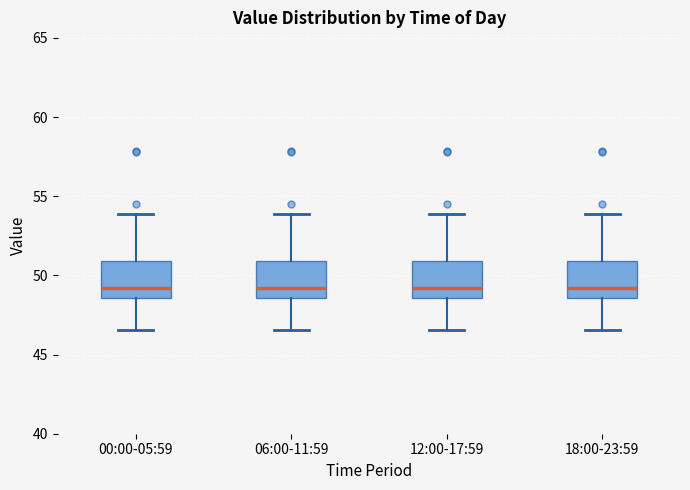

Where does the median line of the box for 06:00-11:59 sit on the y-axis? The values are not printed on the chart, so give them approximately, as read against the axis.

49.0